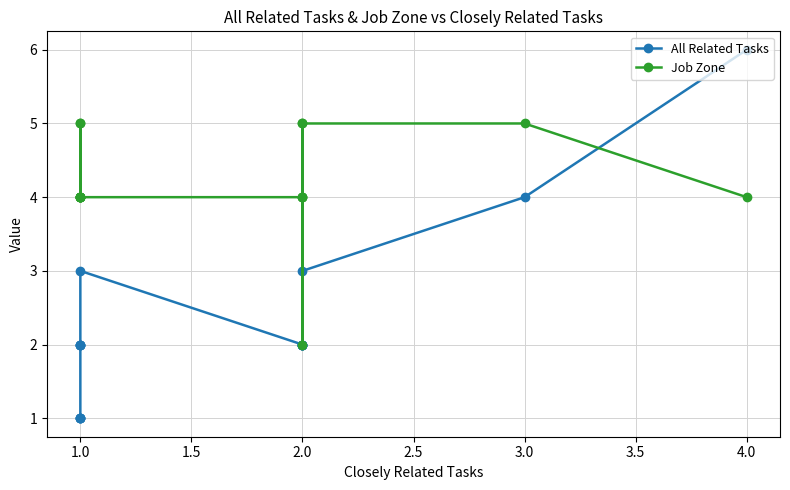

Which series has the widest spread of values?

All Related Tasks